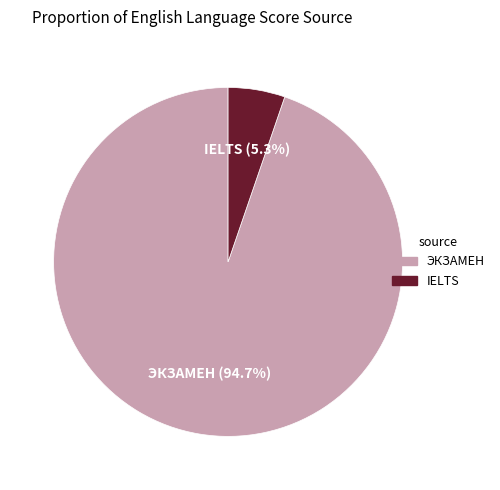

Is the sum of ЭКЗАМЕН and IELTS greater than half?

Yes